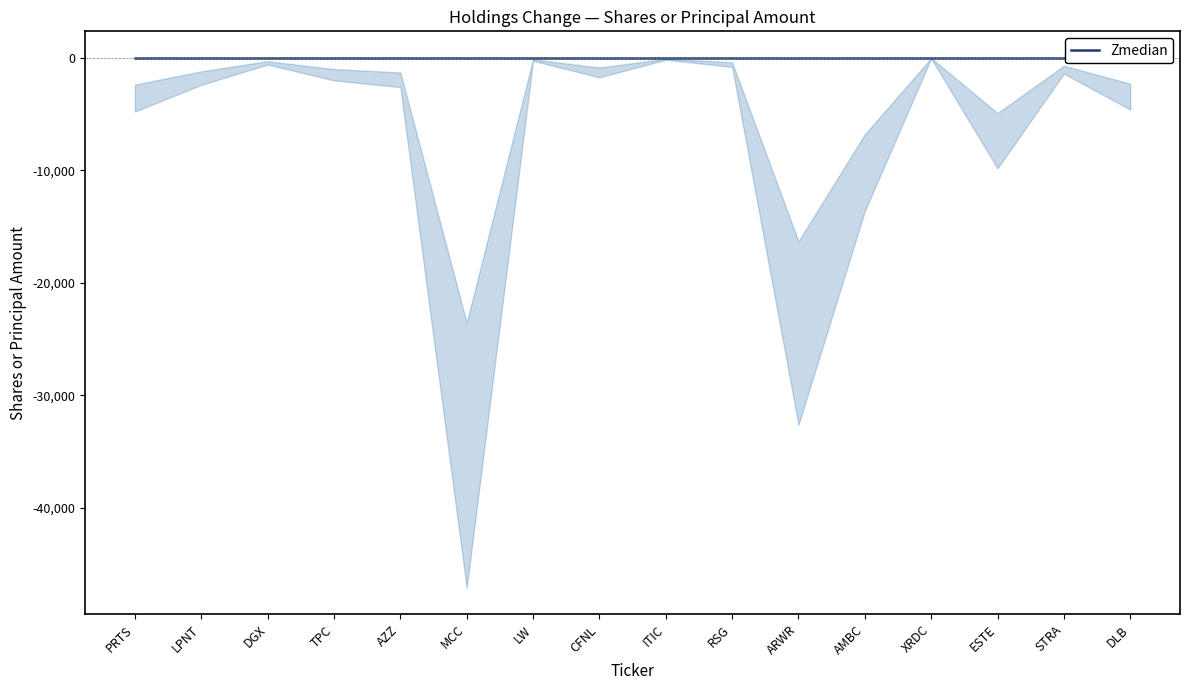

Which series changed the most between PRTS and LPNT?

lower